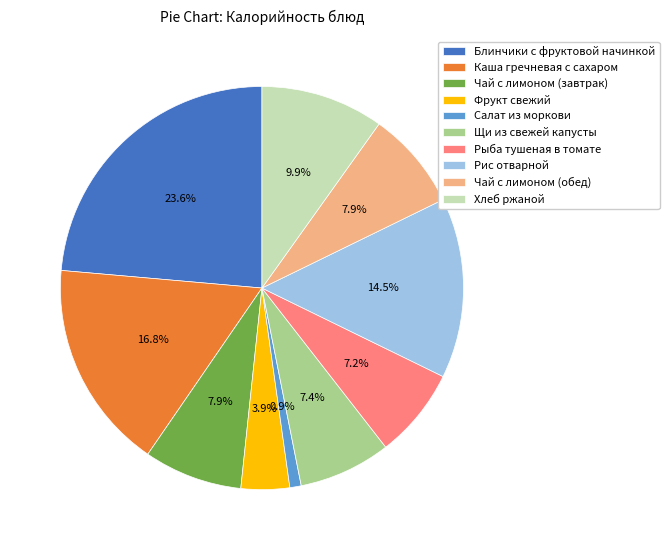

Which slice is the largest?

Блинчики с фруктовой начинкой